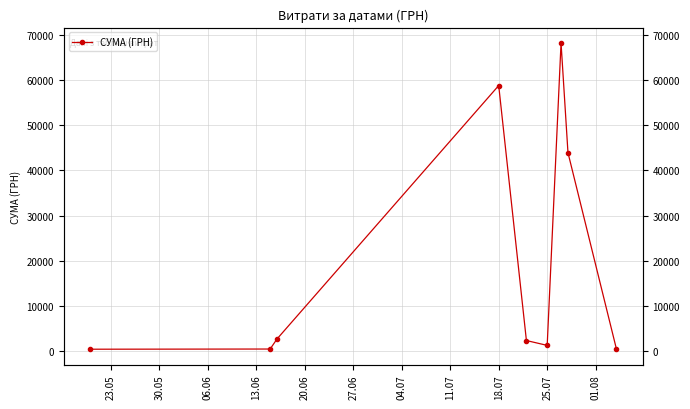

How many values exceed 2255?

5